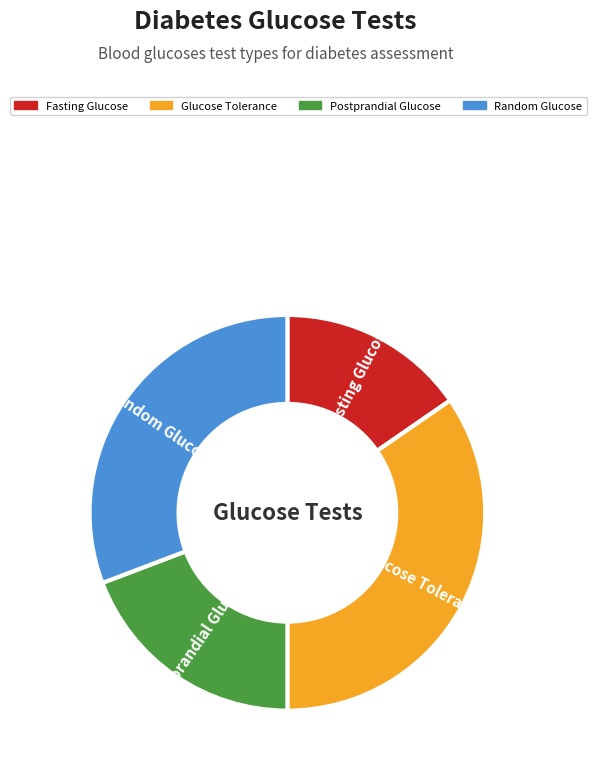

Is there a majority slice in this chart?

No